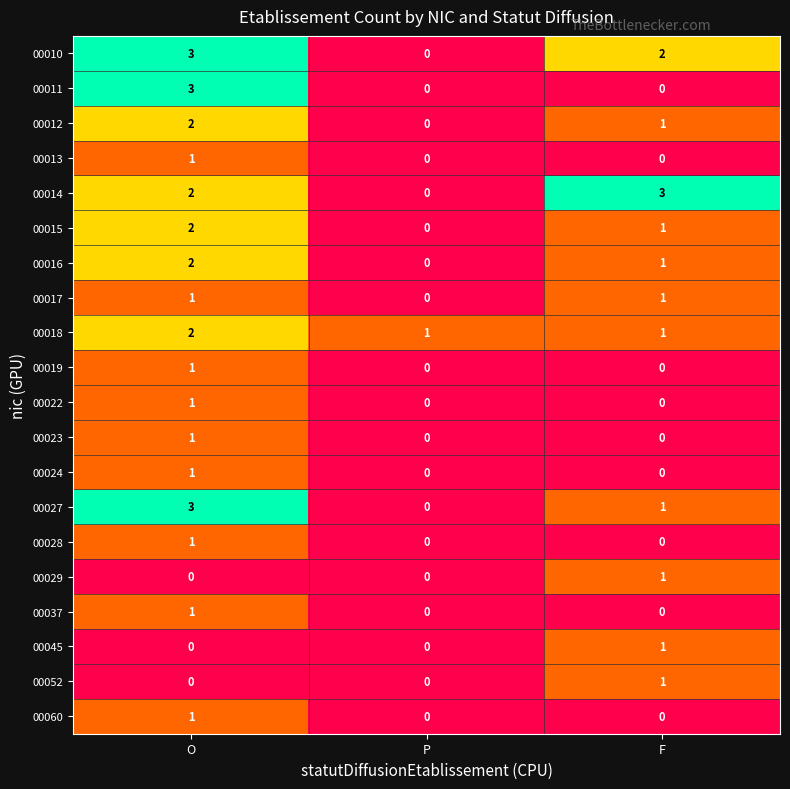

What is the greatest value displayed?

3